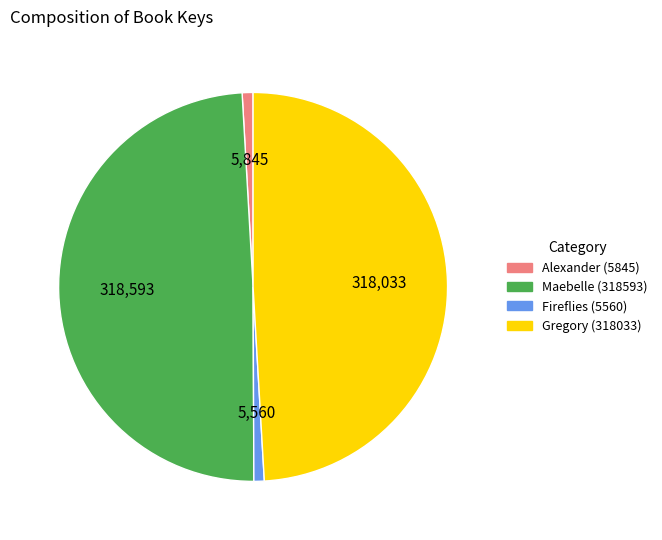

True or false: Alexander (5845) accounts for 1% of the total.

True